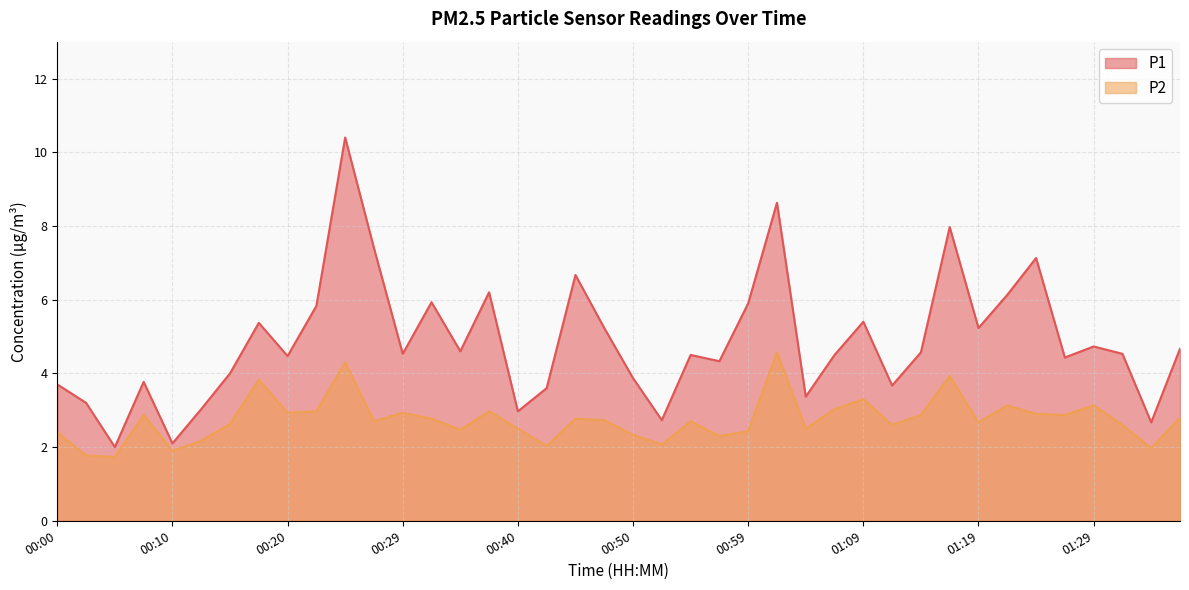

What is the sum of all P1 values?

194.0